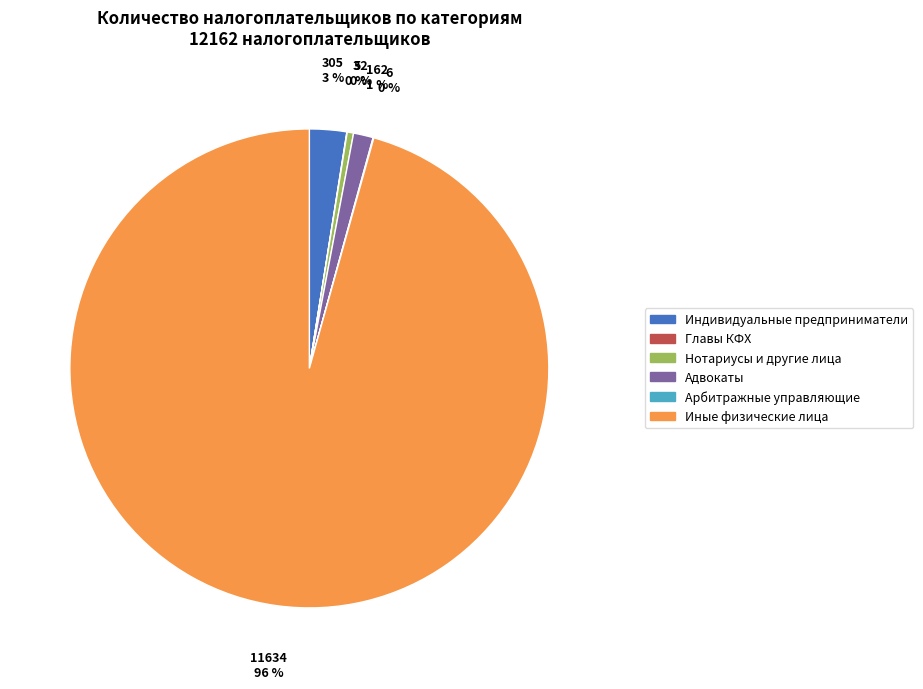

Which slice is the largest?

Иные физические лица